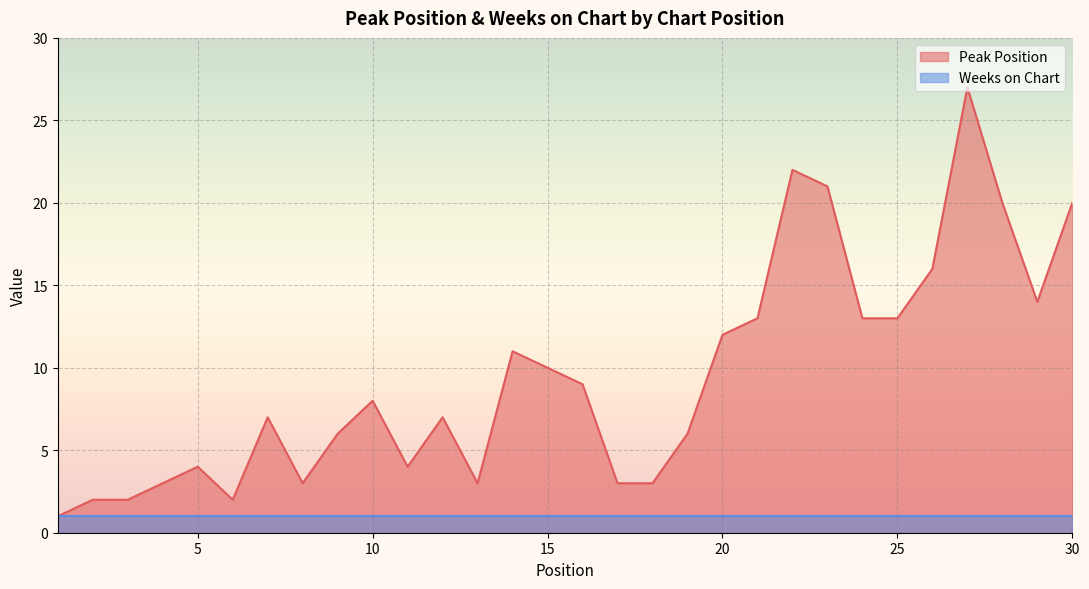

What is the ratio of the value at 13 to the value at 29?

0.2